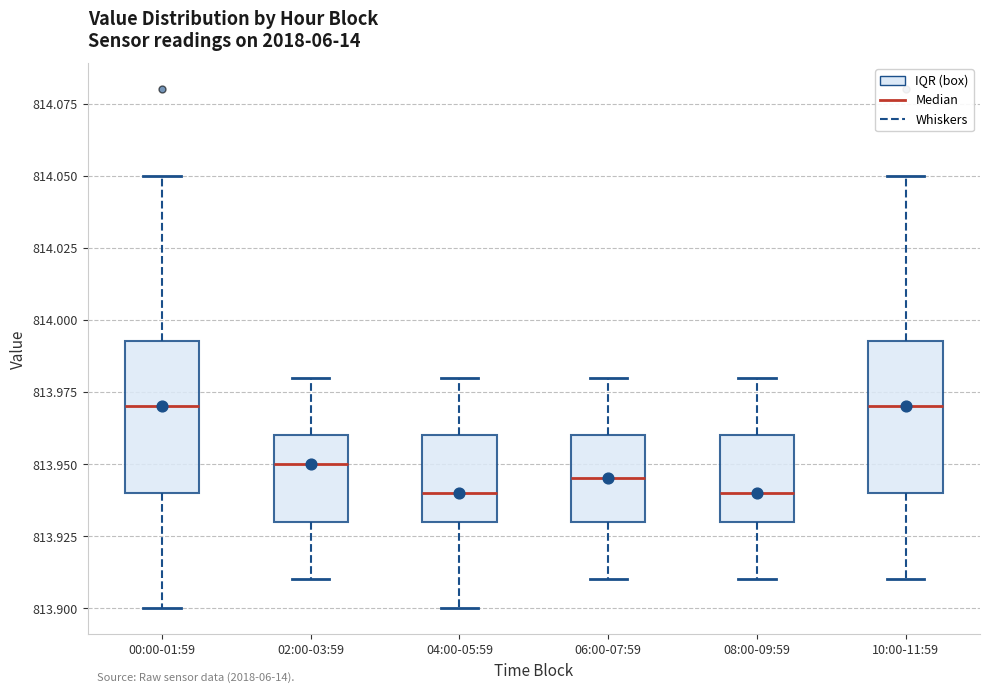

Reading left to right, transcribe this box plot: for each box, give where its median line is, the range the box spans, and where its two whiskers end, as read against the y-axis. The values are not printed on the chart, so give them approximately, as read against the axis.

00:00-01:59: median 813.970, box 813.940 to 813.995, whiskers 813.900 to 814.050
02:00-03:59: median 813.950, box 813.930 to 813.960, whiskers 813.910 to 813.980
04:00-05:59: median 813.940, box 813.930 to 813.960, whiskers 813.900 to 813.980
06:00-07:59: median 813.945, box 813.930 to 813.960, whiskers 813.910 to 813.980
08:00-09:59: median 813.940, box 813.930 to 813.960, whiskers 813.910 to 813.980
10:00-11:59: median 813.970, box 813.940 to 813.995, whiskers 813.910 to 814.050